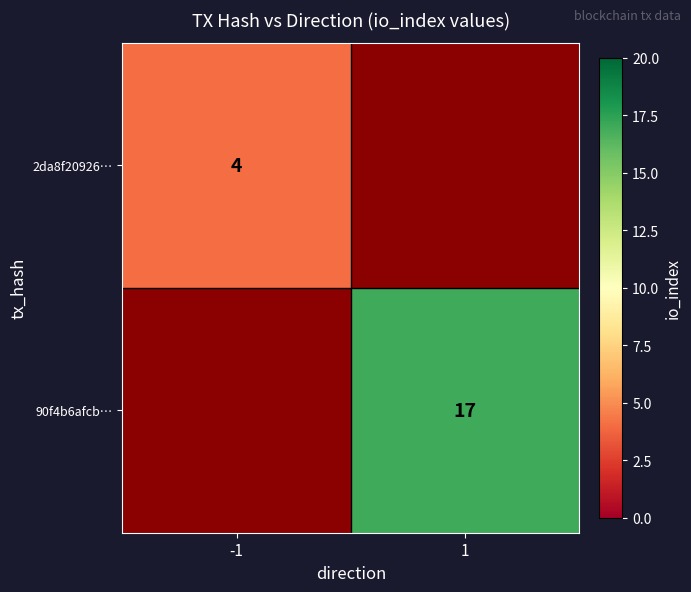

True or false: 90f4b6afcb… has a value of 11 at 1.

False